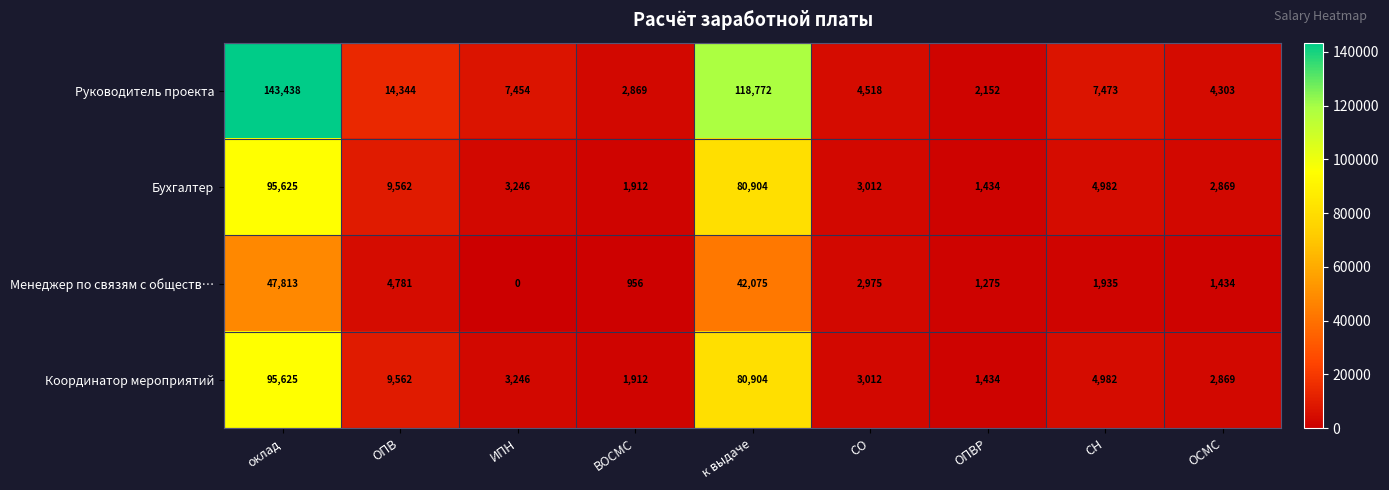

At how many categories does at least one series exceed 77117?

2